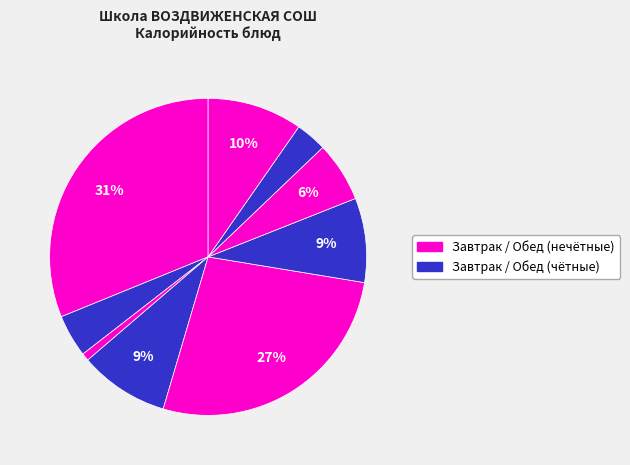

To the nearest percent, what is the average slice percentage?

11%